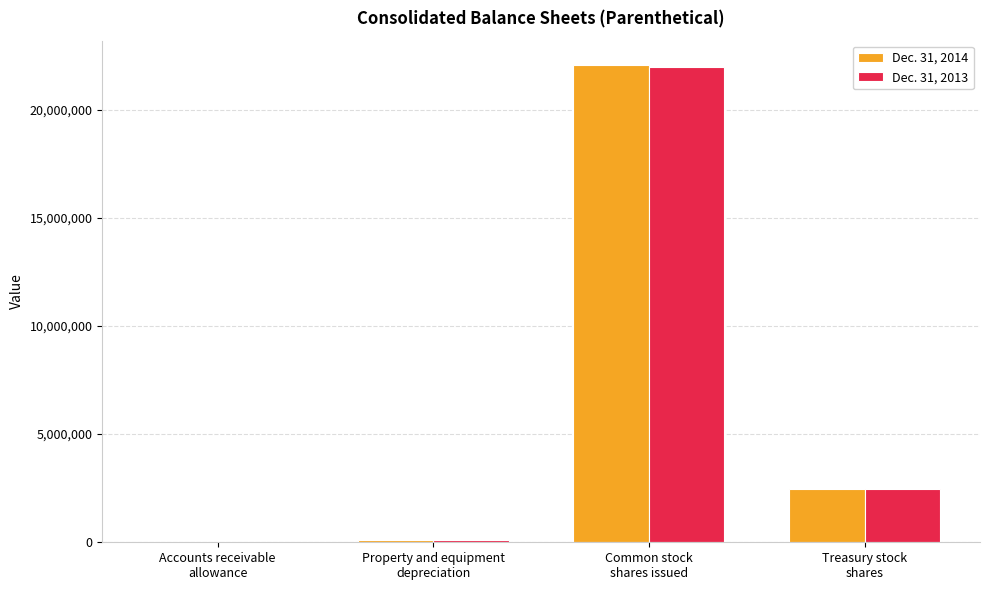

How many data points does each series have?

4